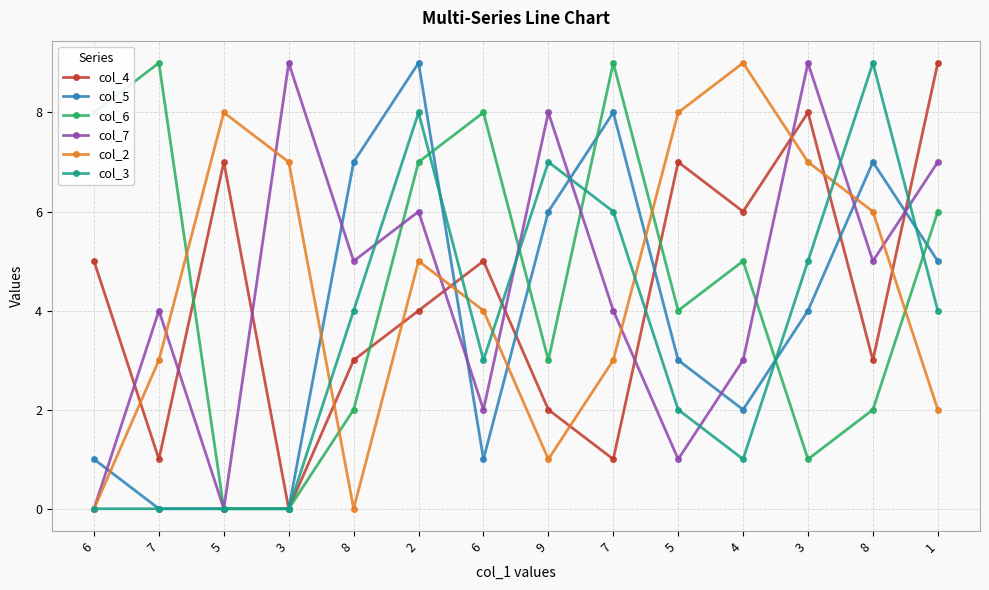

How many lines are shown in the chart?

6